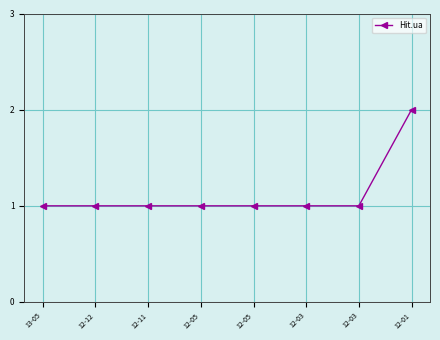

Does the chart display data point markers on the line(s)?

Yes